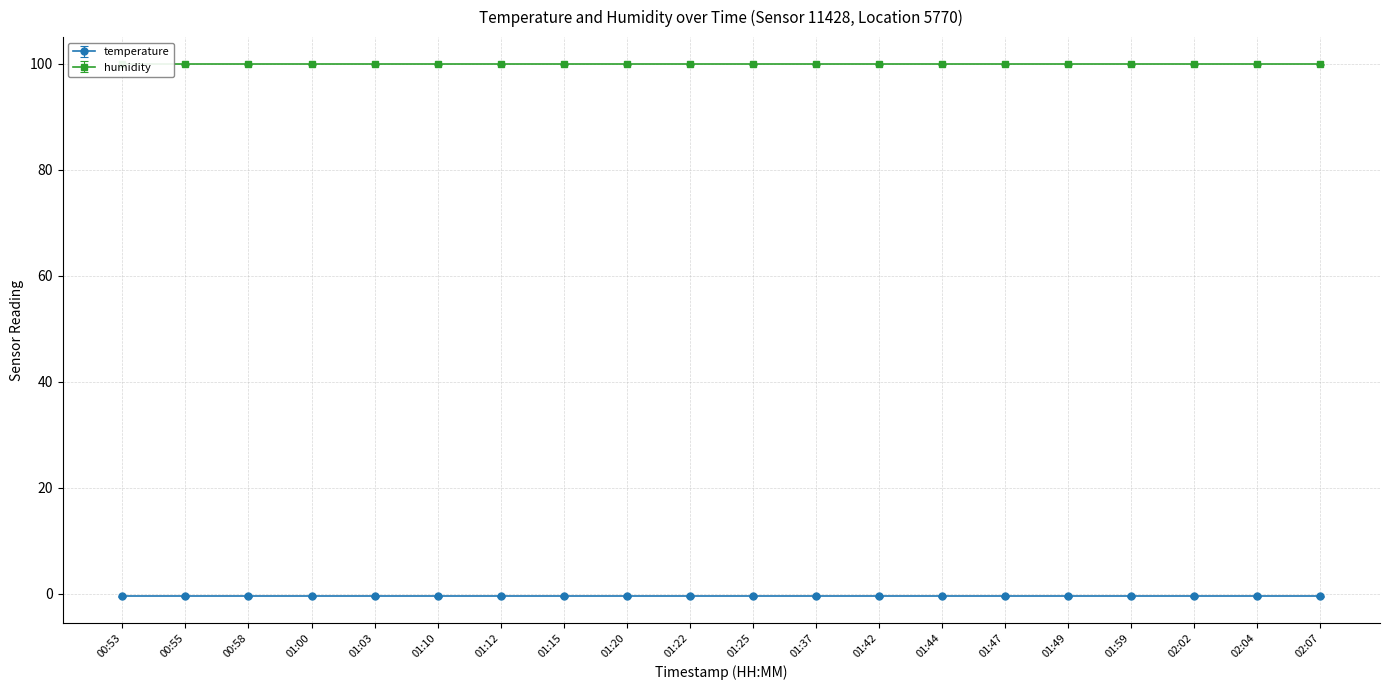

Is the value of temperature at 01:44 greater than the value of humidity at 01:20?

No